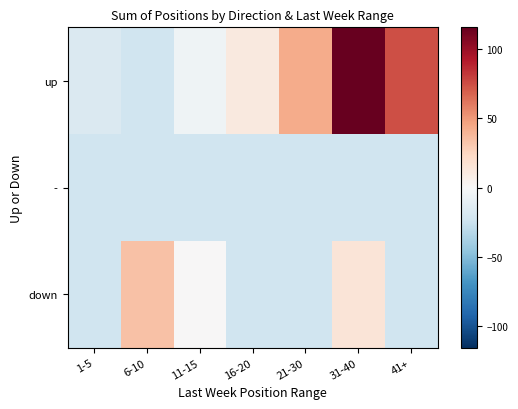

Between 16-20 and 6-10, which is larger?

16-20